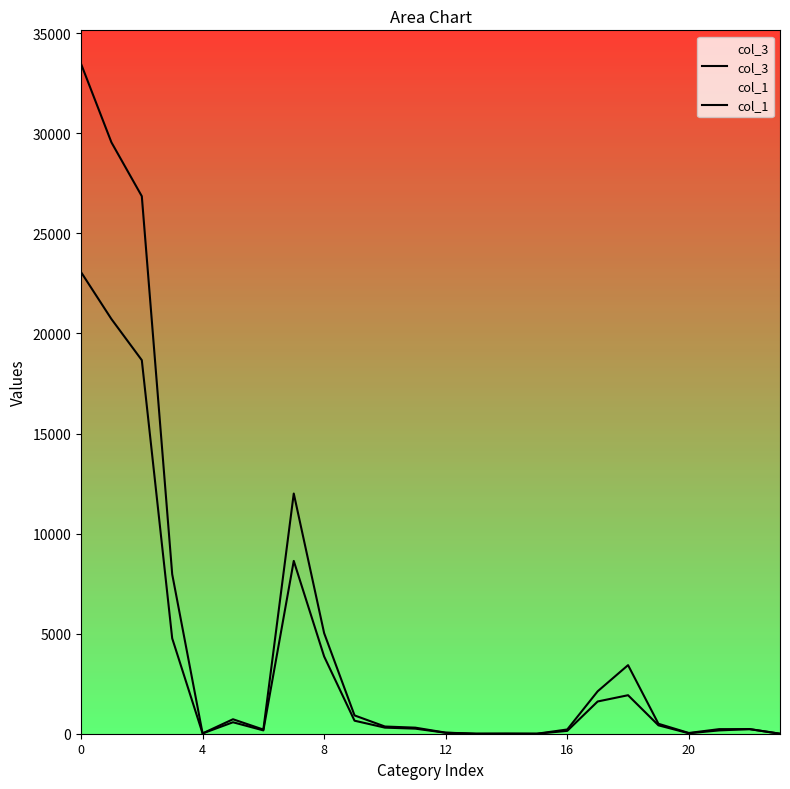

At 12, list the series in order from largest to smallest.

col_1, col_3